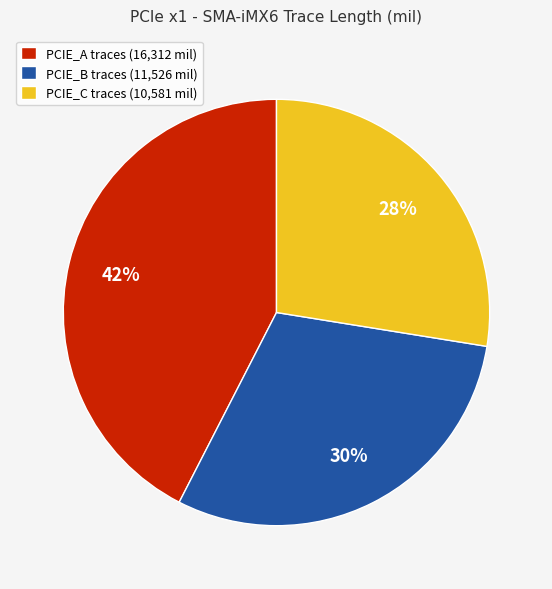

Is there any slice that represents more than half of the pie?

No